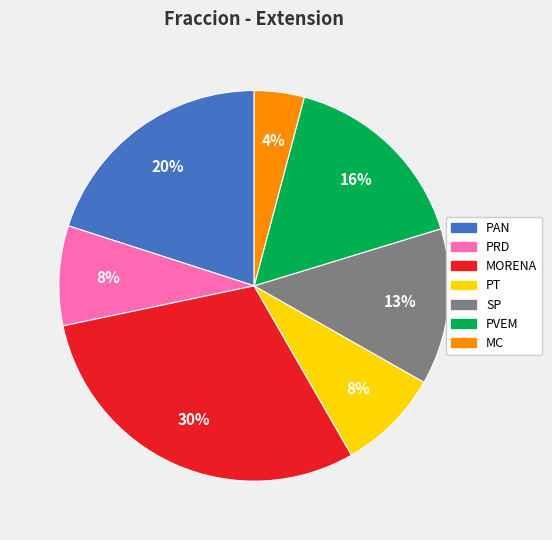

Does PVEM account for over 50% of the chart?

No